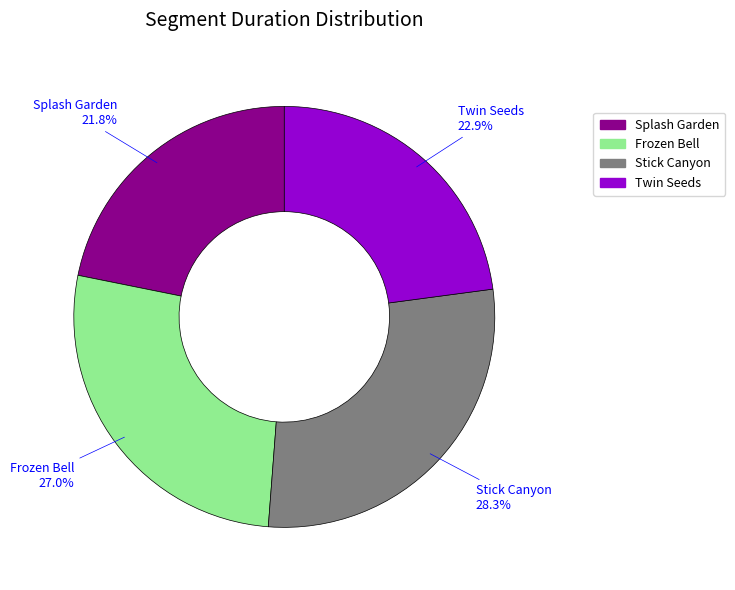

Rank the categories by value from lowest to highest.

Splash Garden, Twin Seeds, Frozen Bell, Stick Canyon